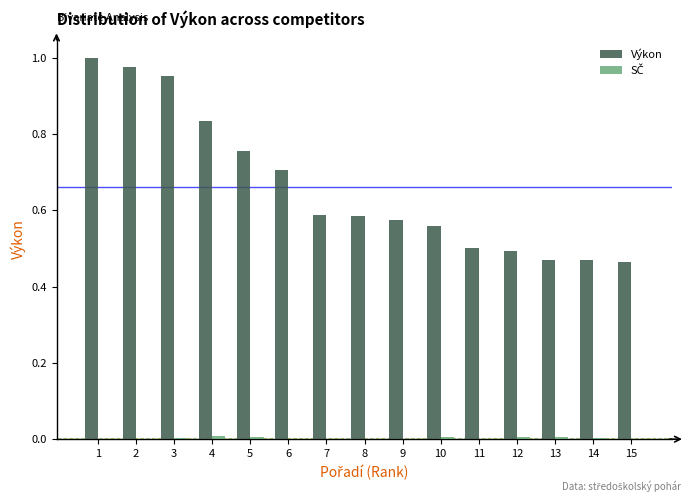

Are the bars grouped side by side (vs. stacked)?

Yes